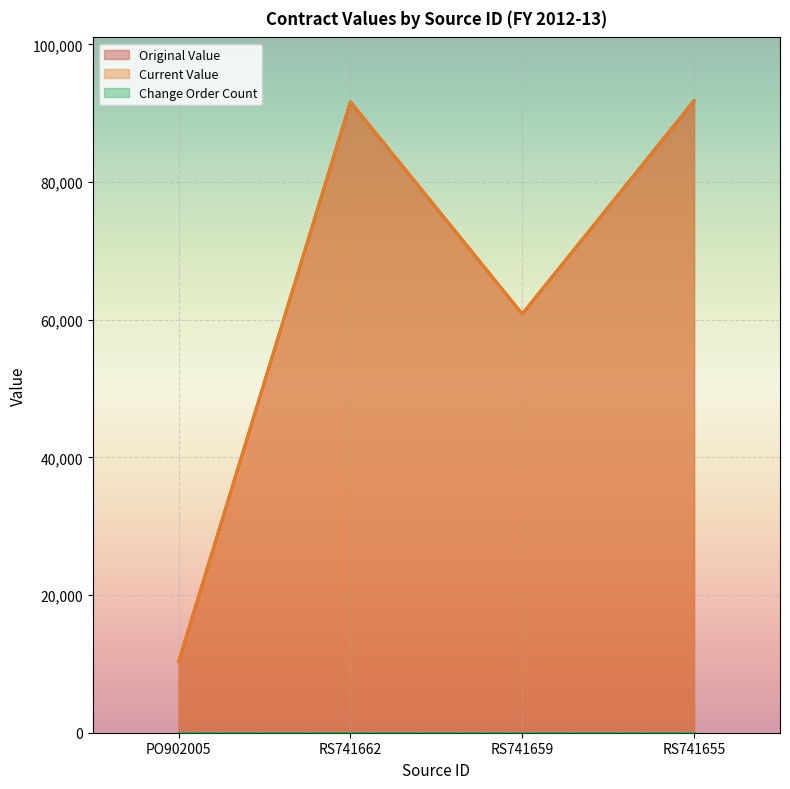

What is the value of the original_value point at the 4th from the left?

91840.6